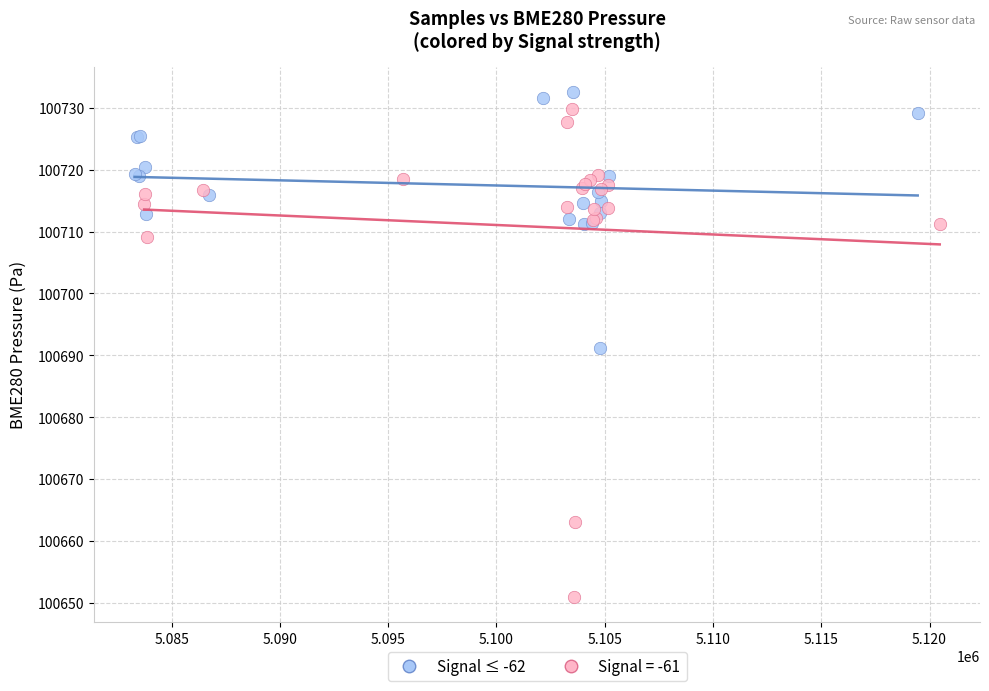

Which series contains the lowest Y value?

Signal = -61